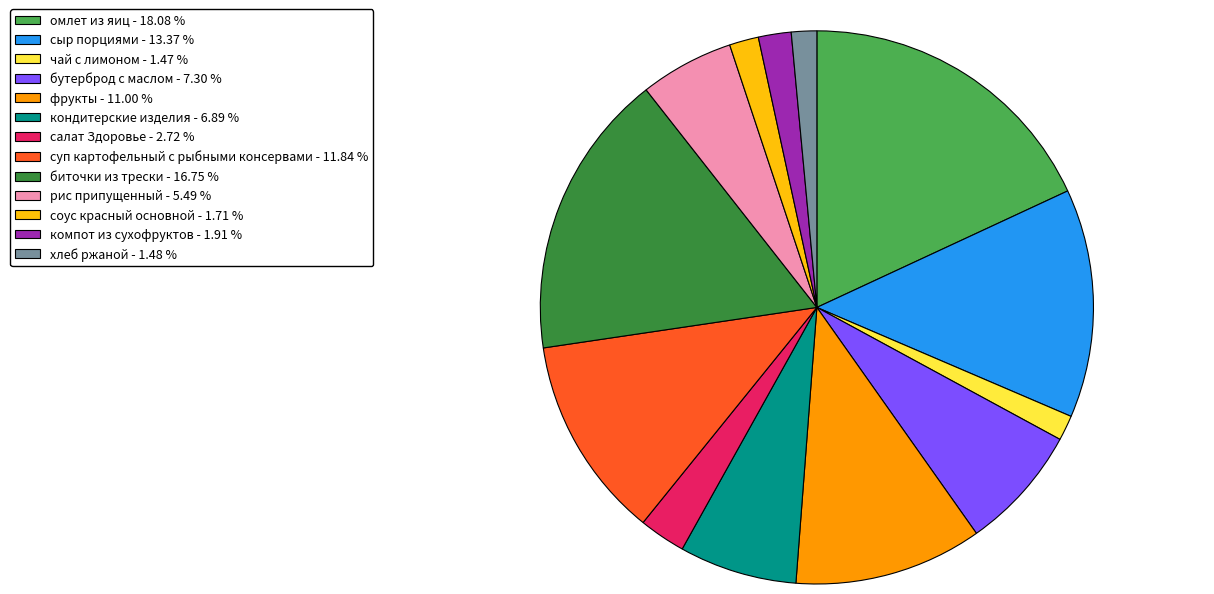

Is there any slice that represents more than half of the pie?

No